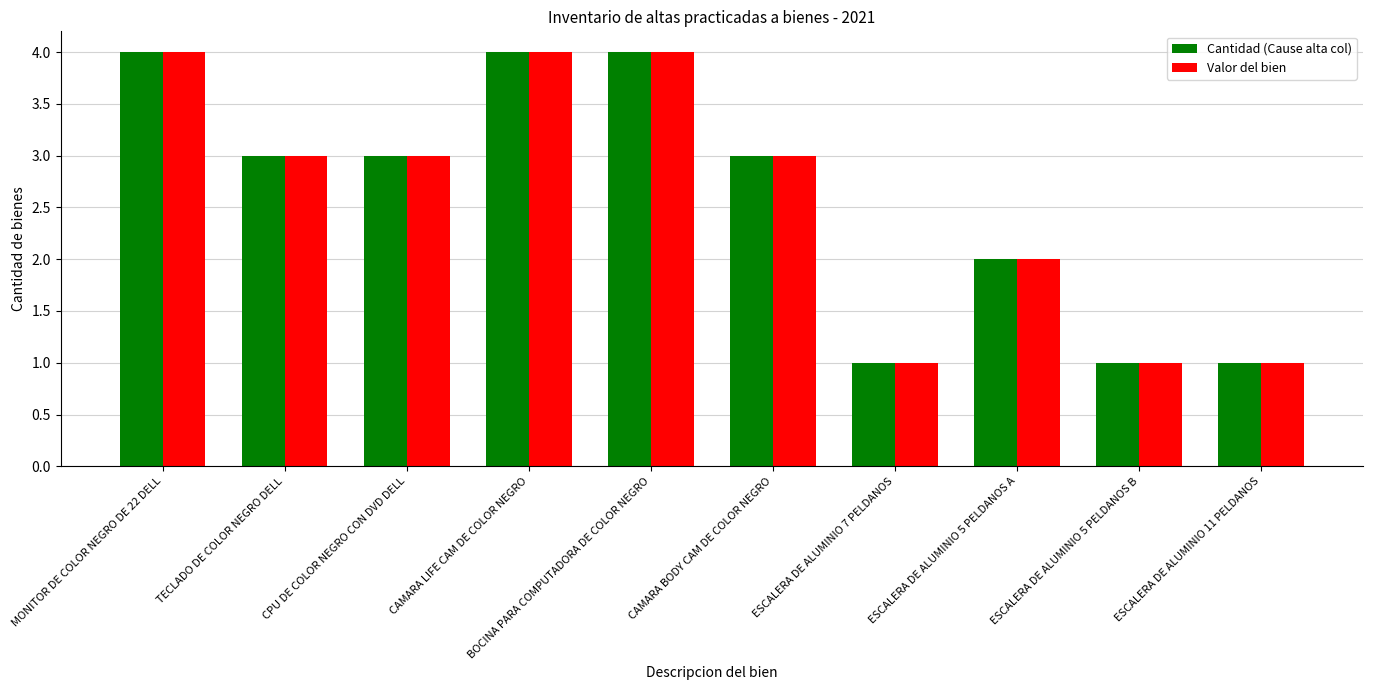

What is the greatest value displayed?

4